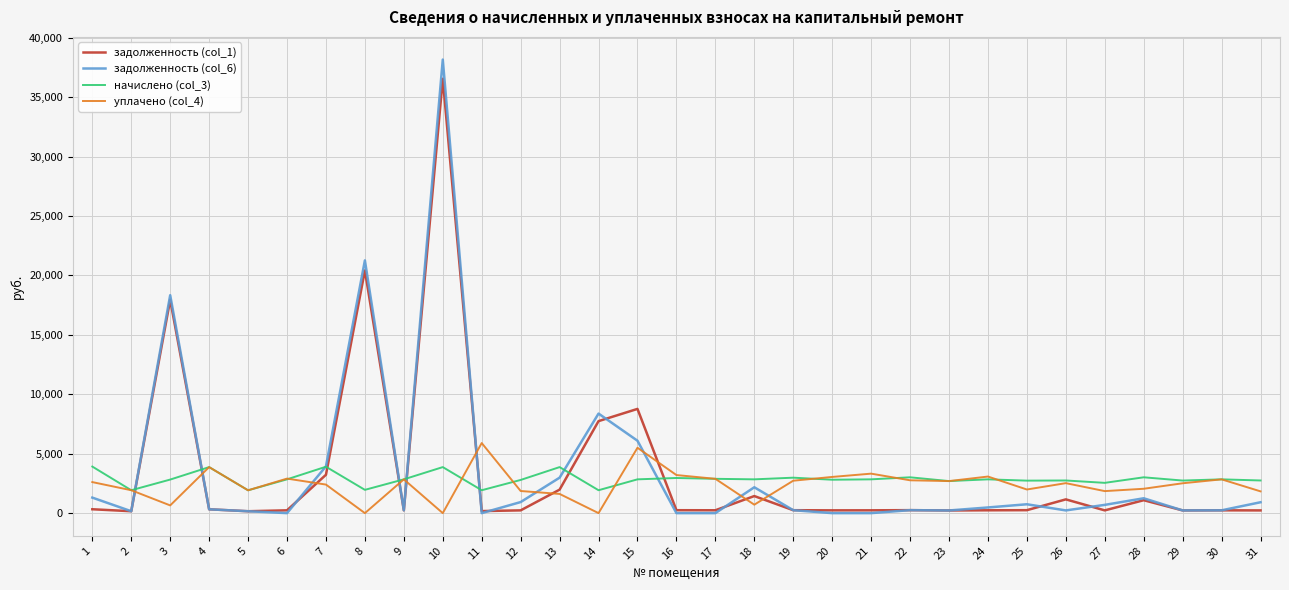

What is the difference between the maximum and second lowest values in the задолженность (col_1) series?

36387.4